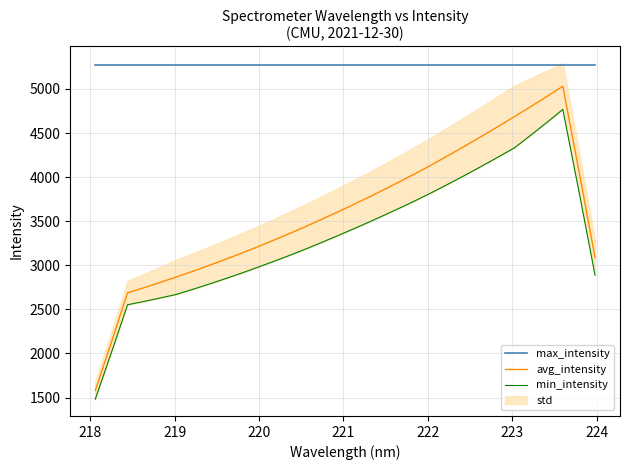

True or false: max_intensity and avg_intensity cross at least once.

False